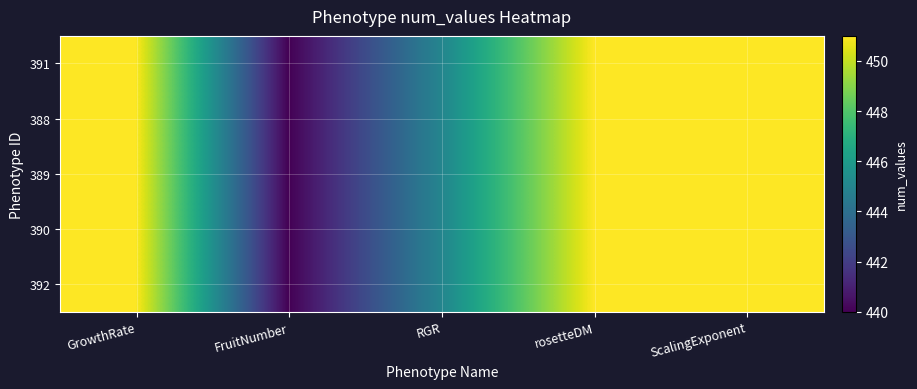

What is the total value across all series at FruitNumber?

2200